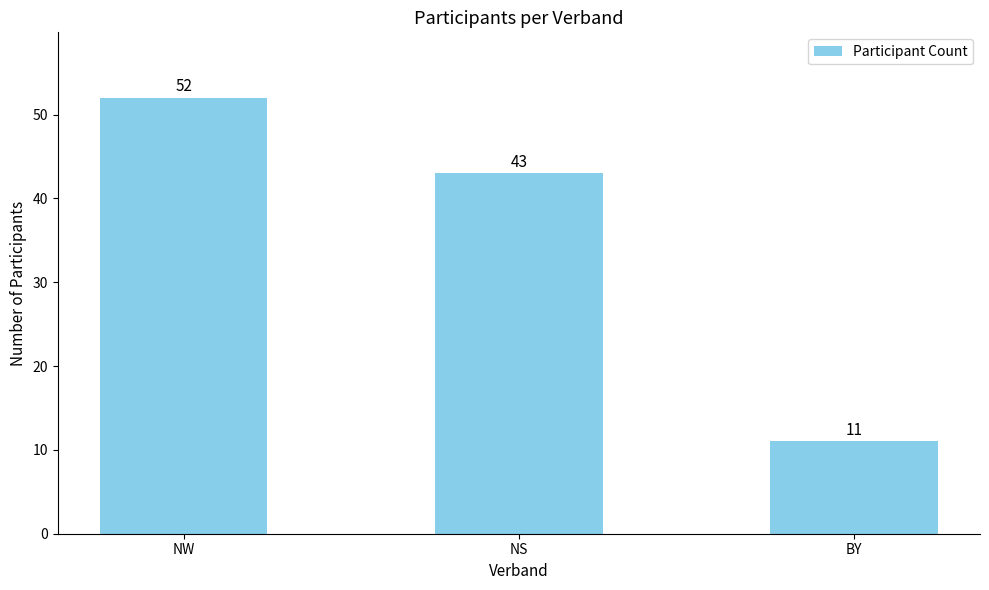

What is the sum of all values?

106